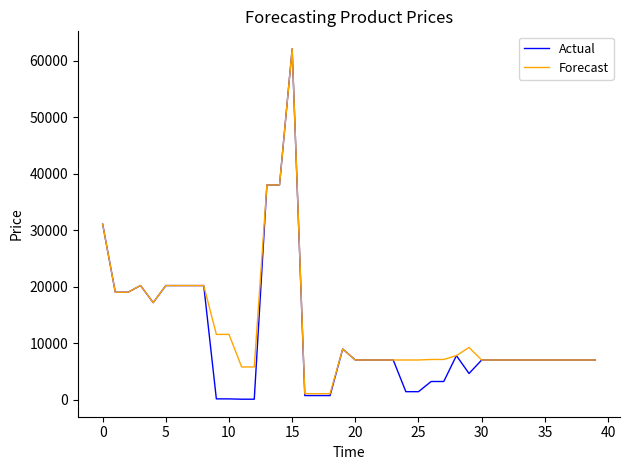

What is the highest value of the Forecast series?

62116.9